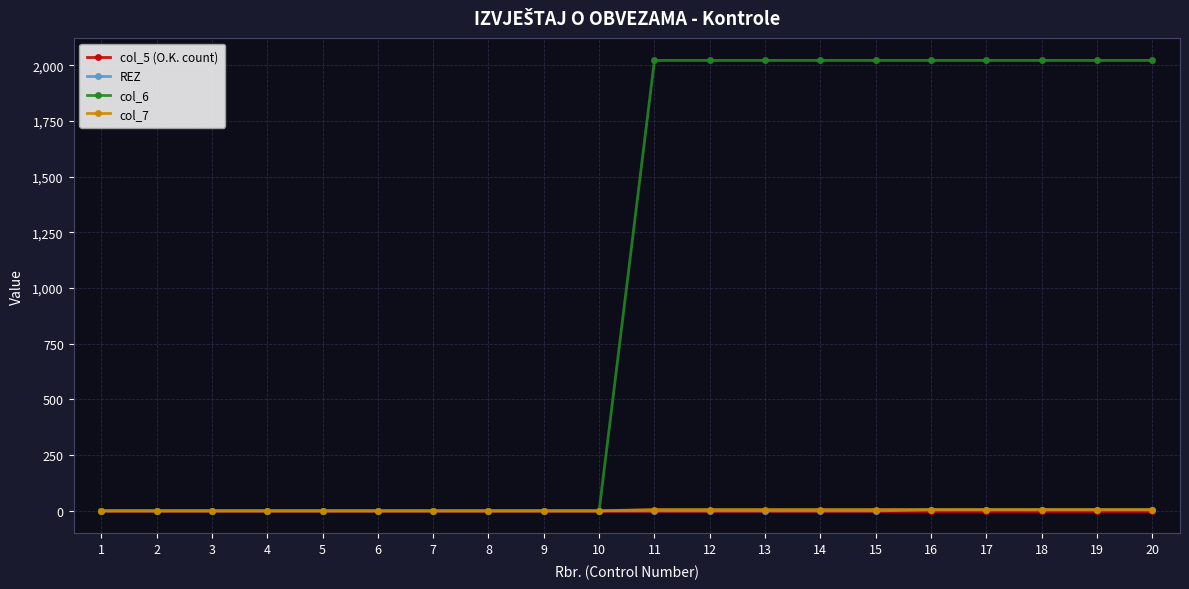

The value of col_5 (O.K. count) at 10 is 0. True or false?

True